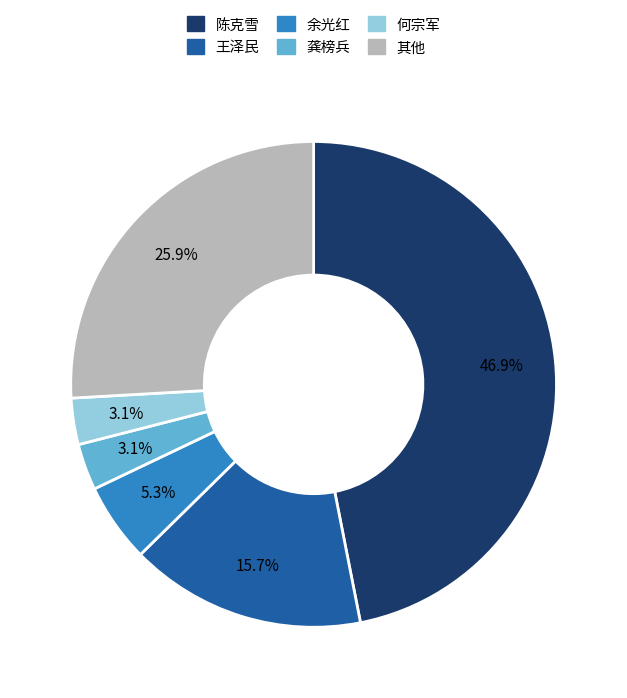

Is there any slice that represents more than half of the pie?

No